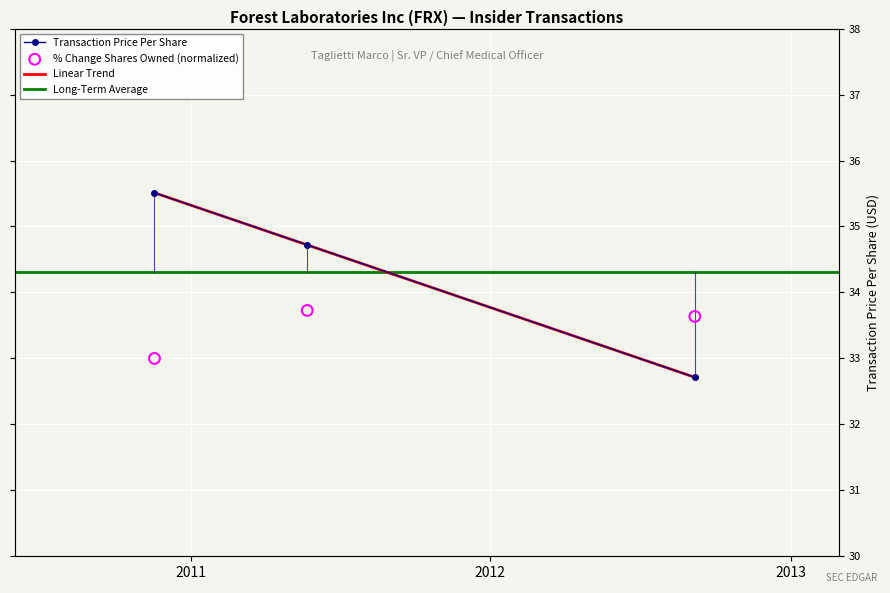

At which category is the sum across all series the highest?

2010-11-18